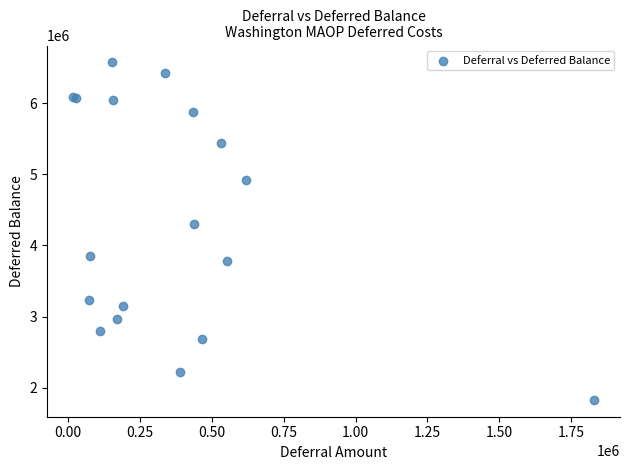

What Y value in the scatter plot is closest to 4200841?

4295175.3